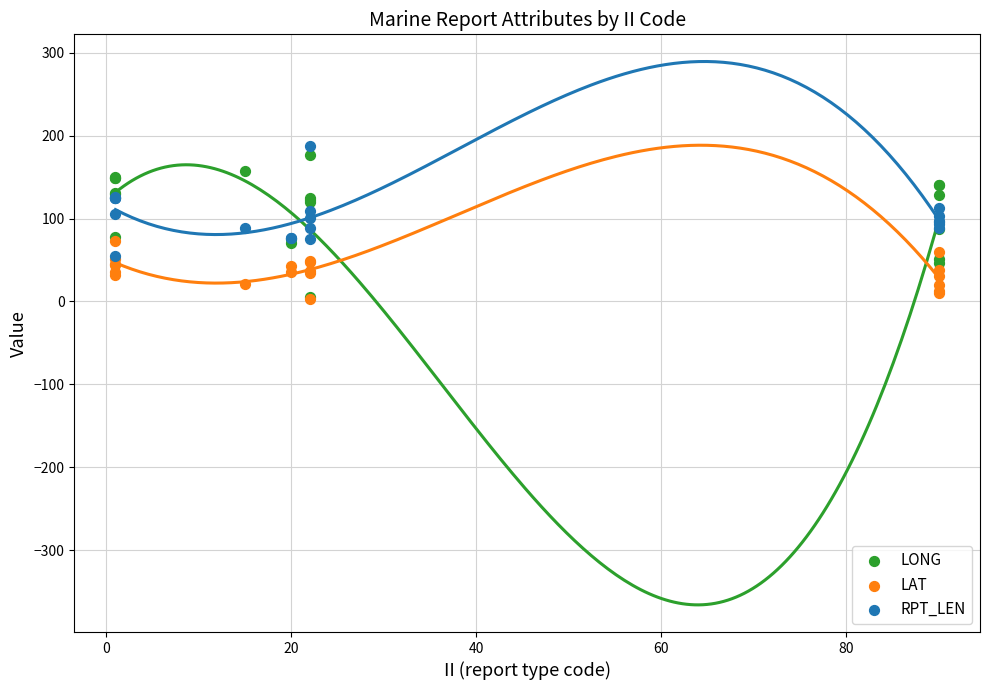

What are all the series names shown in the legend?

LONG, LAT, RPT_LEN